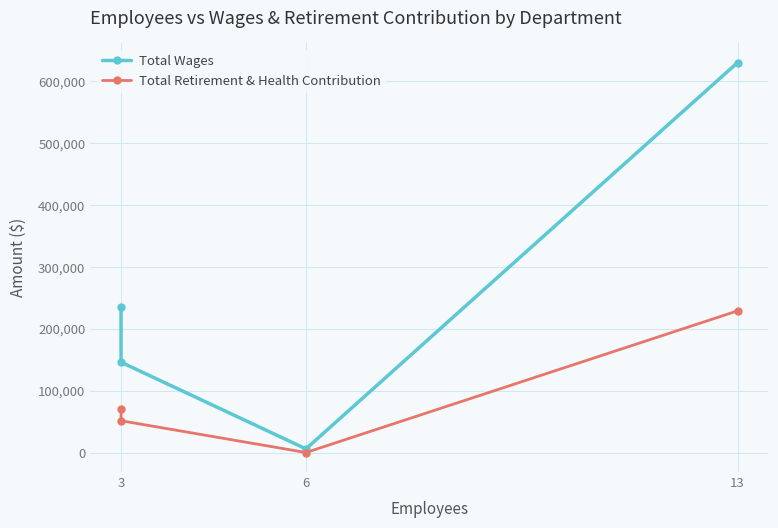

True or false: Total Retirement & Health Contribution and Total Wages cross at least once.

False